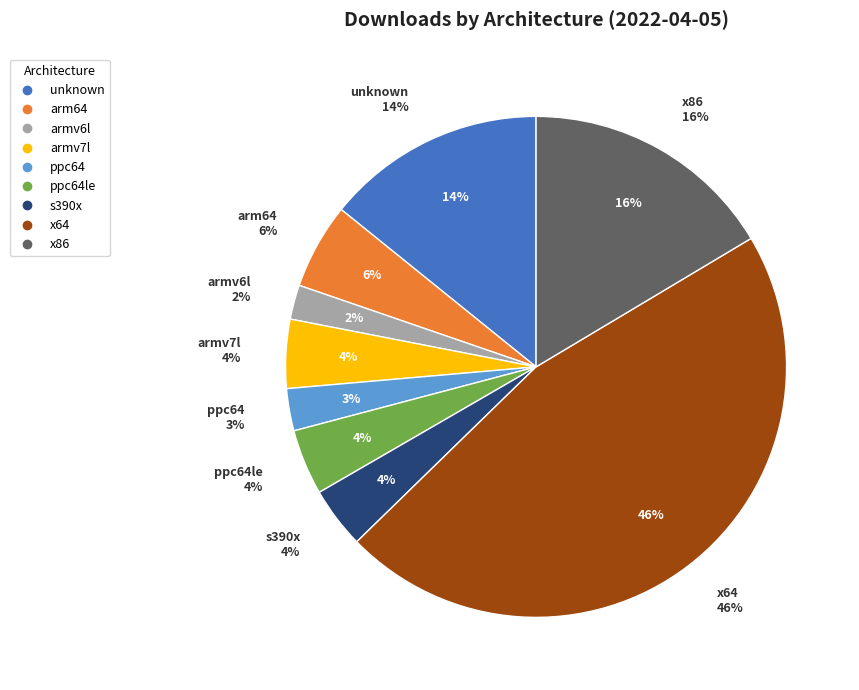

Approximately how many times larger is the value at s390x compared to x64?

0.1